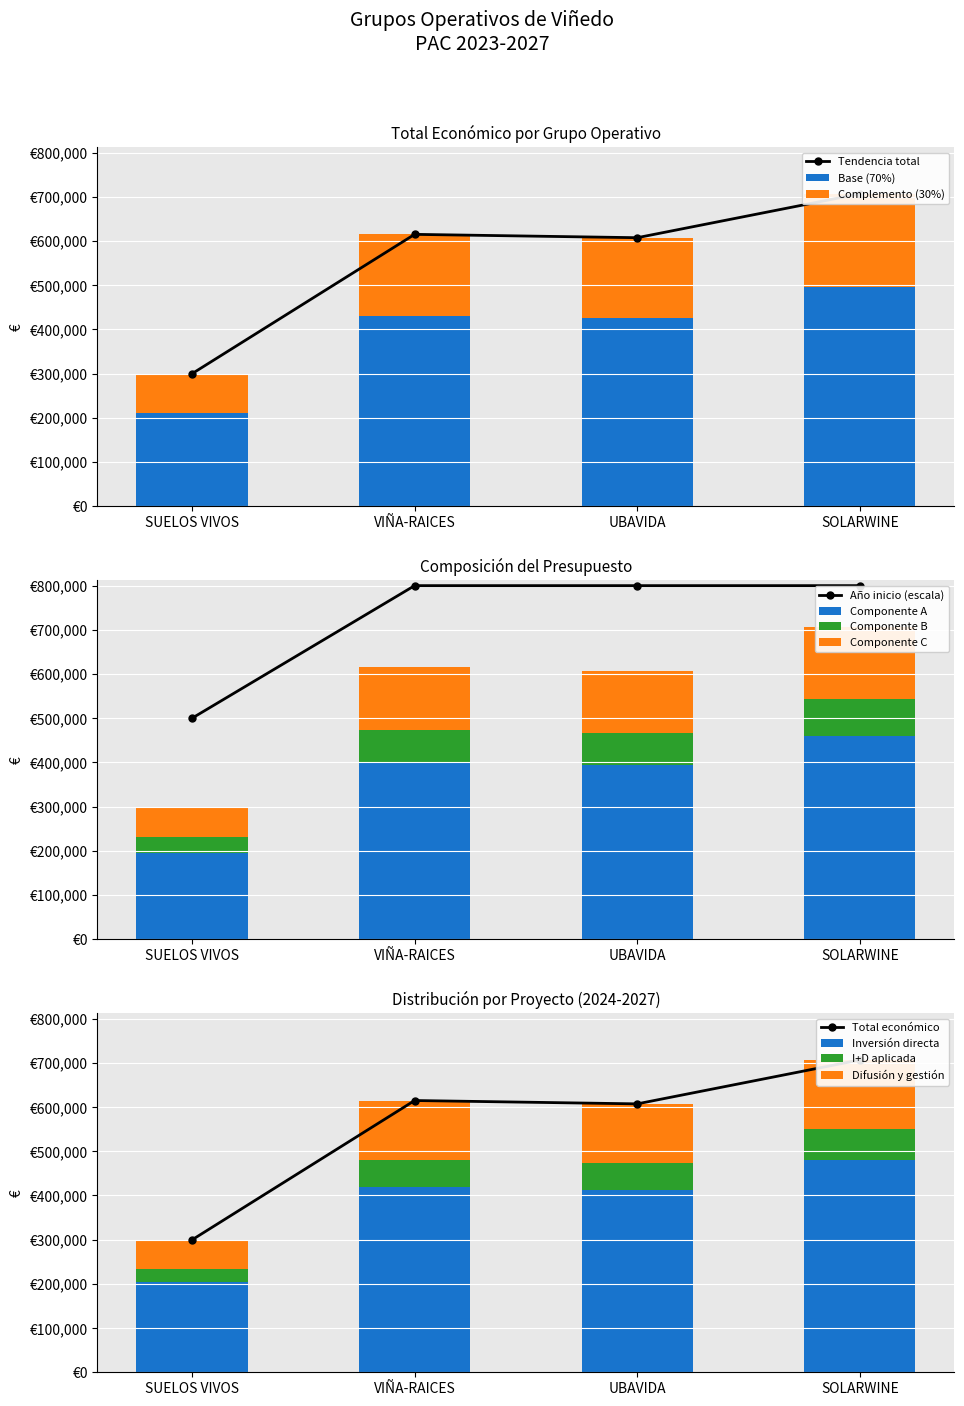

Reading left to right, transcribe all the data shown in this chart.

194740.6	399689.5	394772.3	459353.0